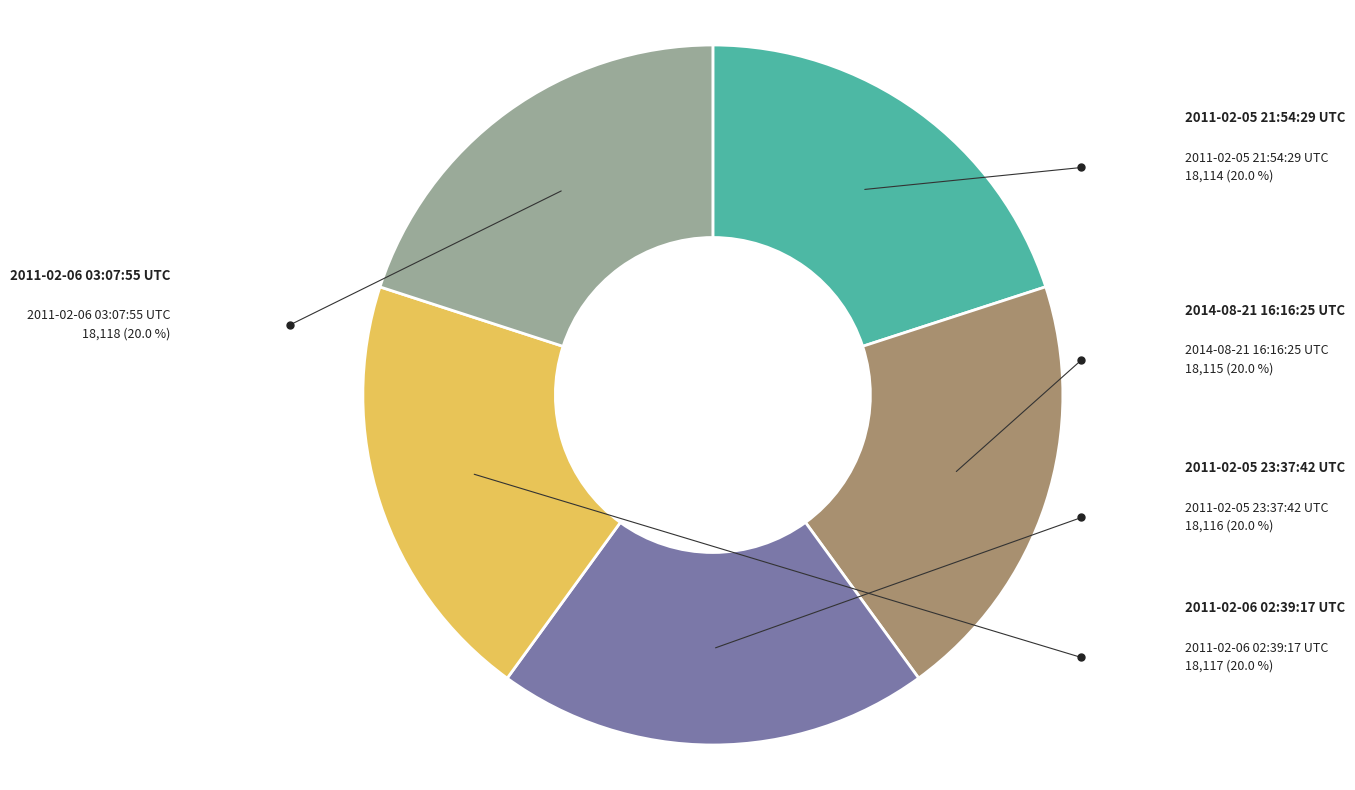

Does any single category account for the majority?

No